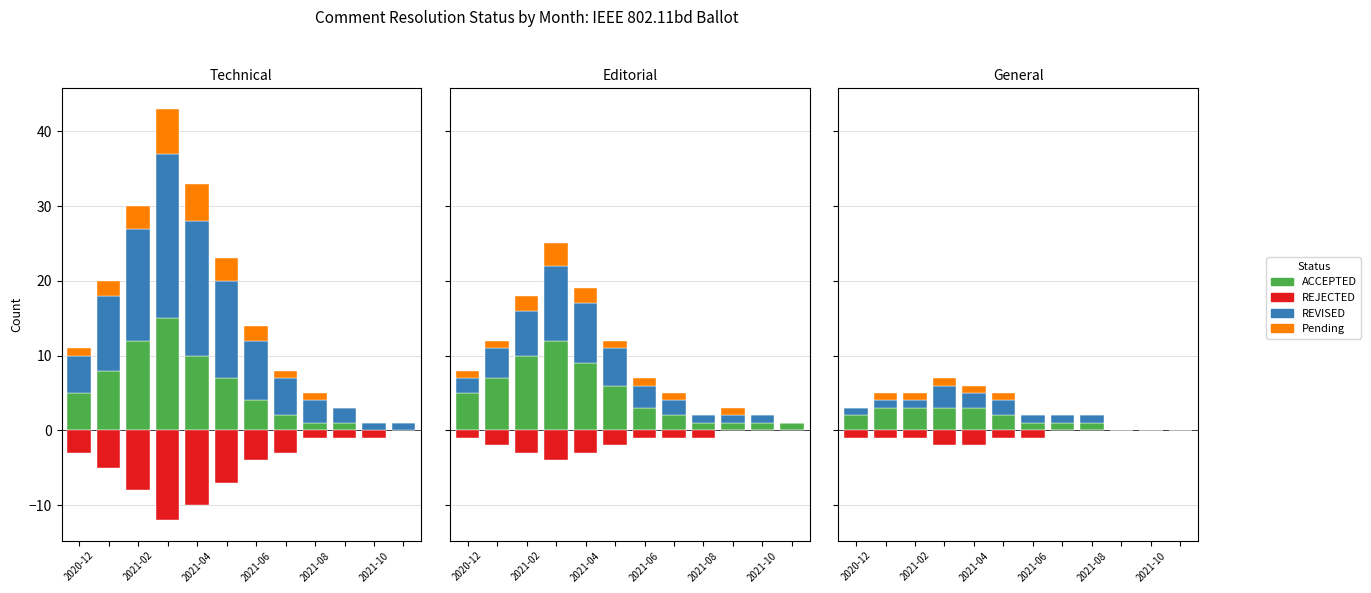

Count the number of categories in the chart.

12